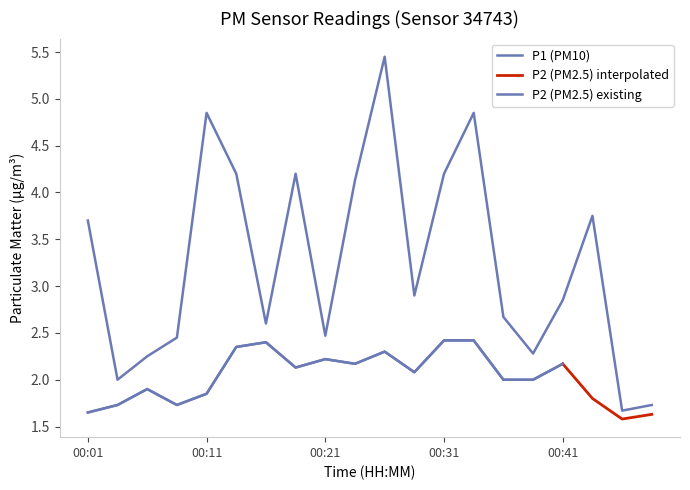

Is it true that the value at 00:11 is 4.8?

True